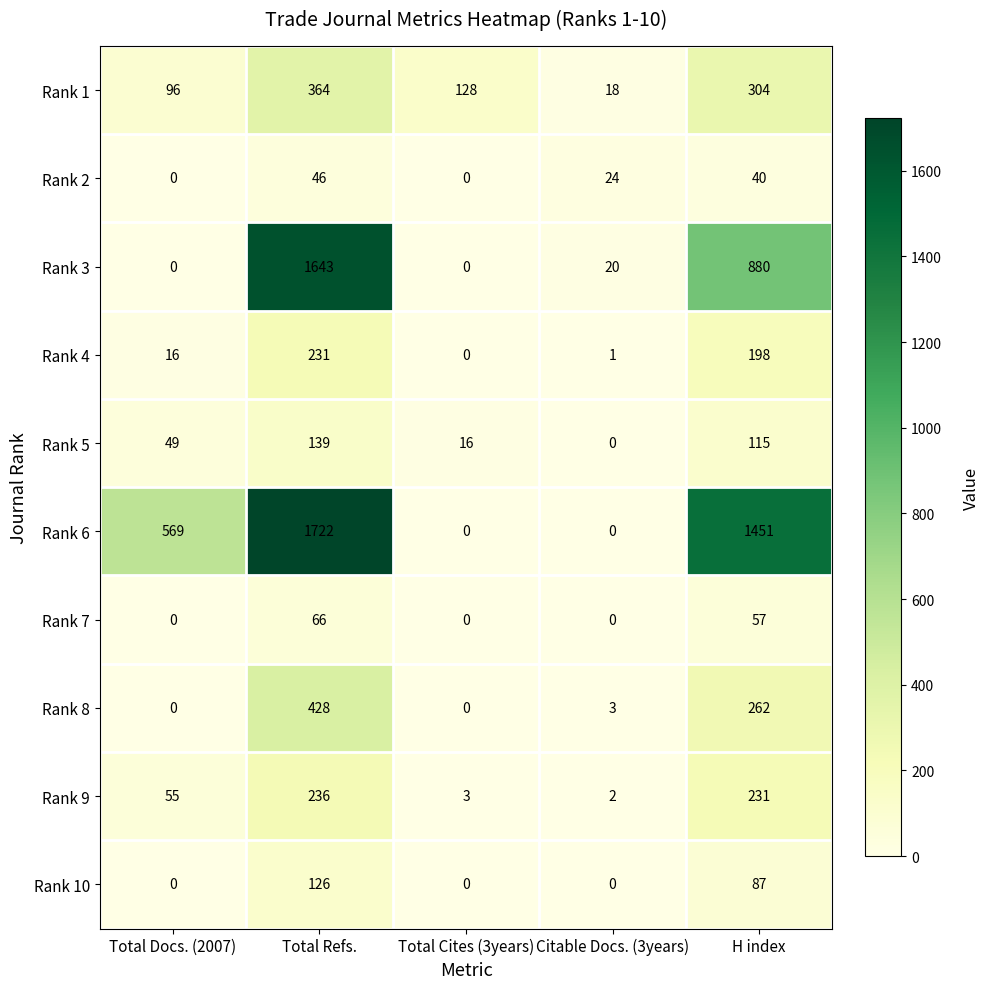

What is the difference between the highest and lowest values at Total Refs.?

1676